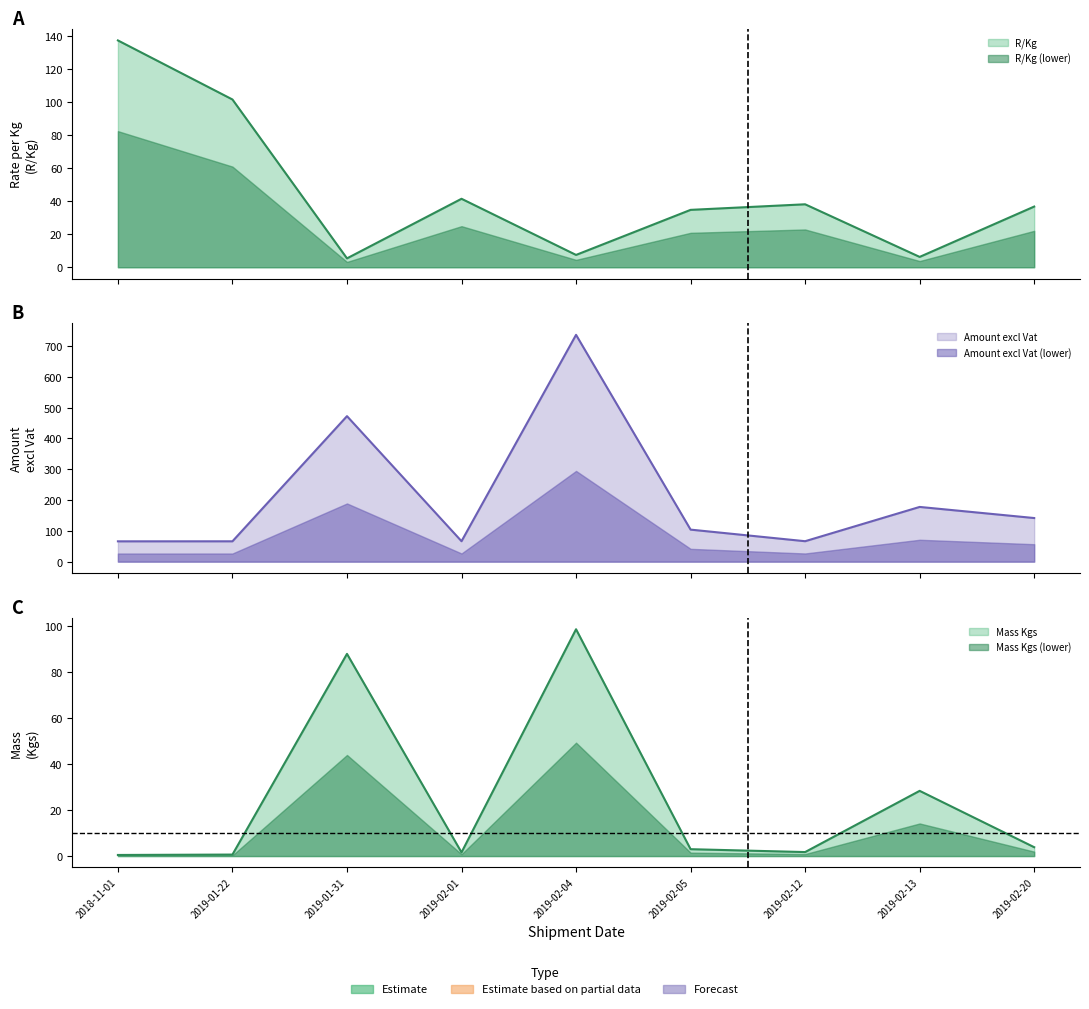

At which category is the sum across all series the highest?

2019-02-04